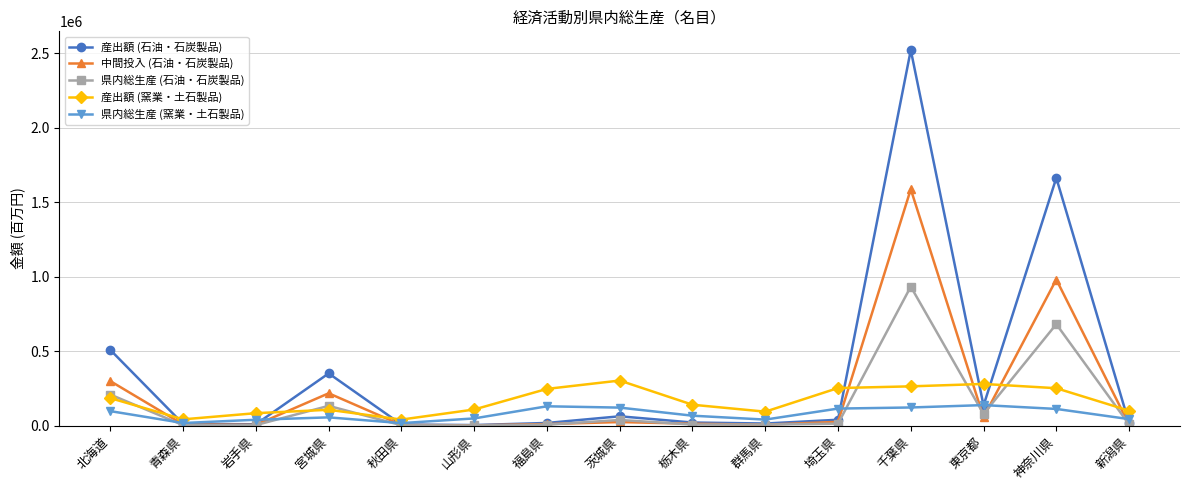

Is the value of 産出額 (窯業・土石製品) at 神奈川県 greater than the value of 産出額 (石油・石炭製品) at 山形県?

Yes